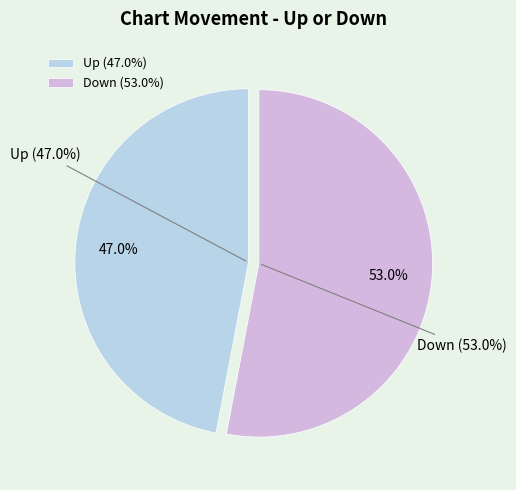

What percentage is the Up slice, to the nearest percent?

47%